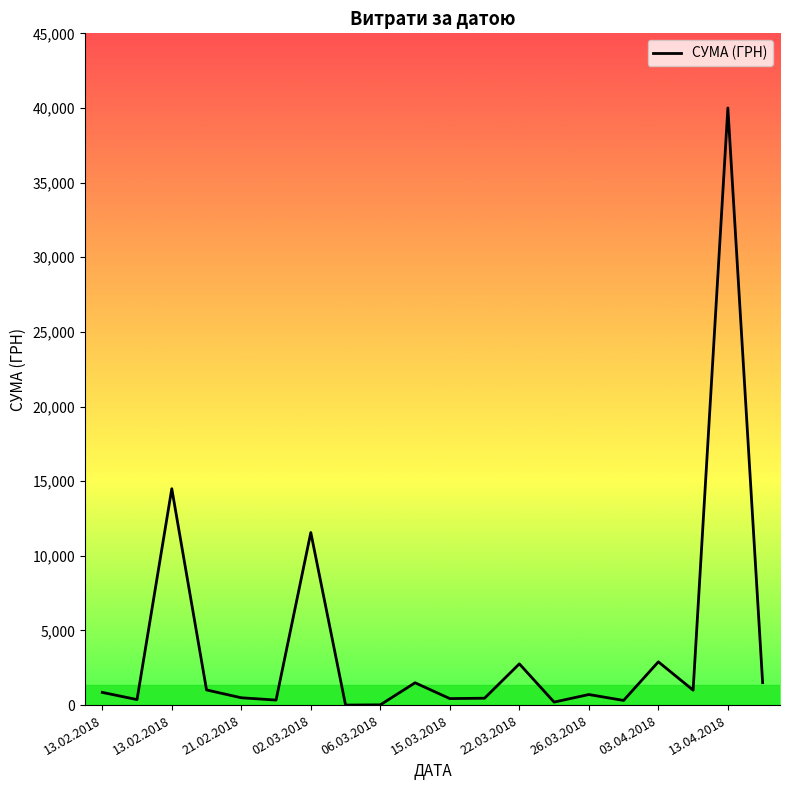

What is the average value?

4045.2